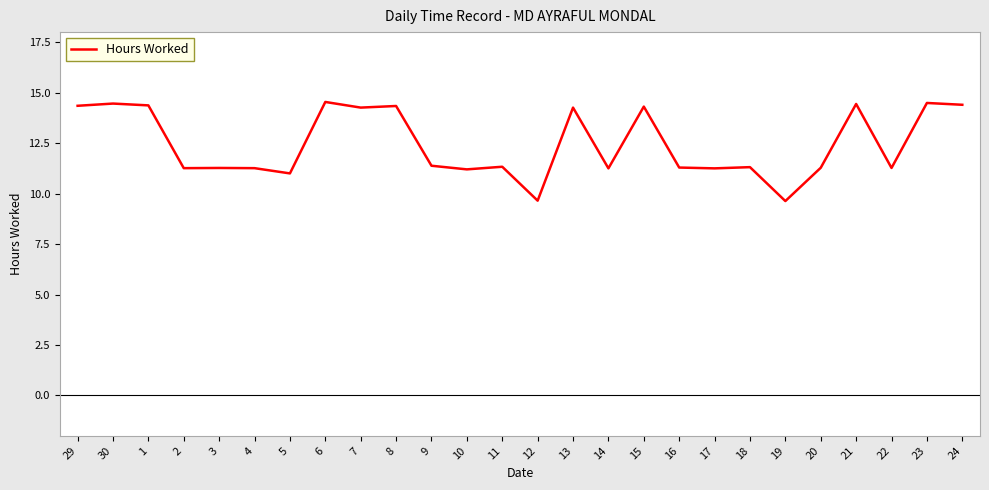

What is the greatest value displayed?

14.5